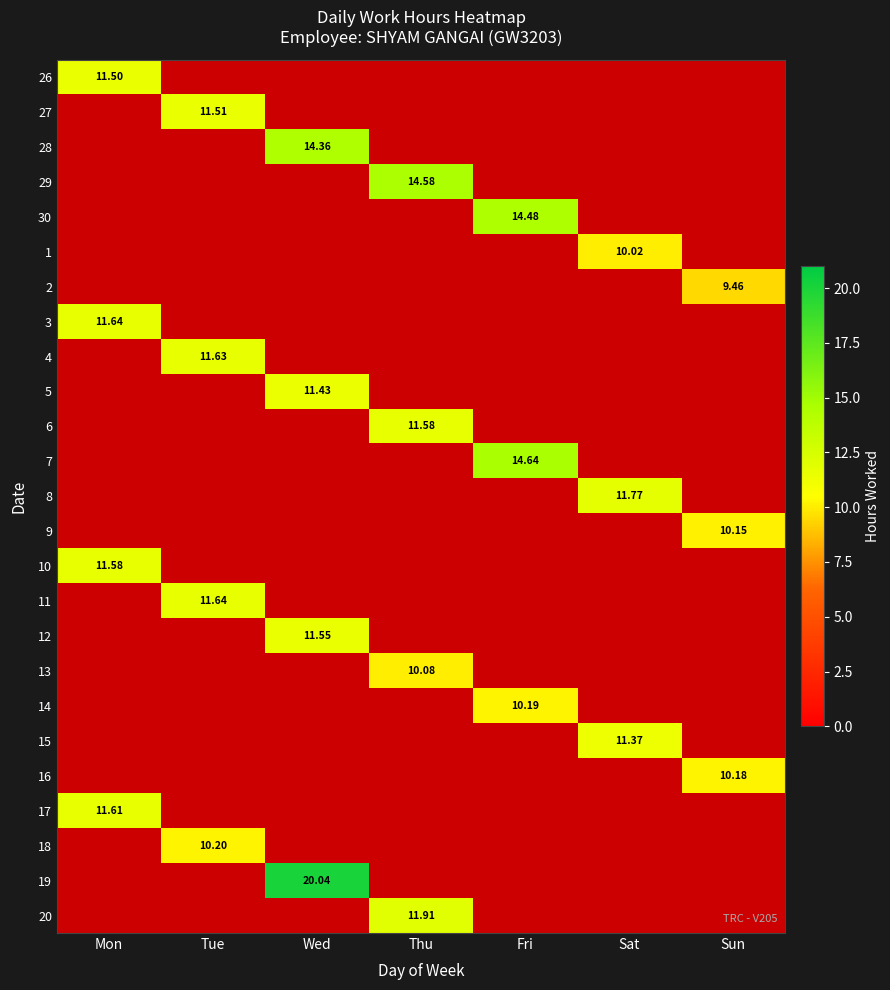

True or false: 7 has a value of 6.0 at Fri.

False